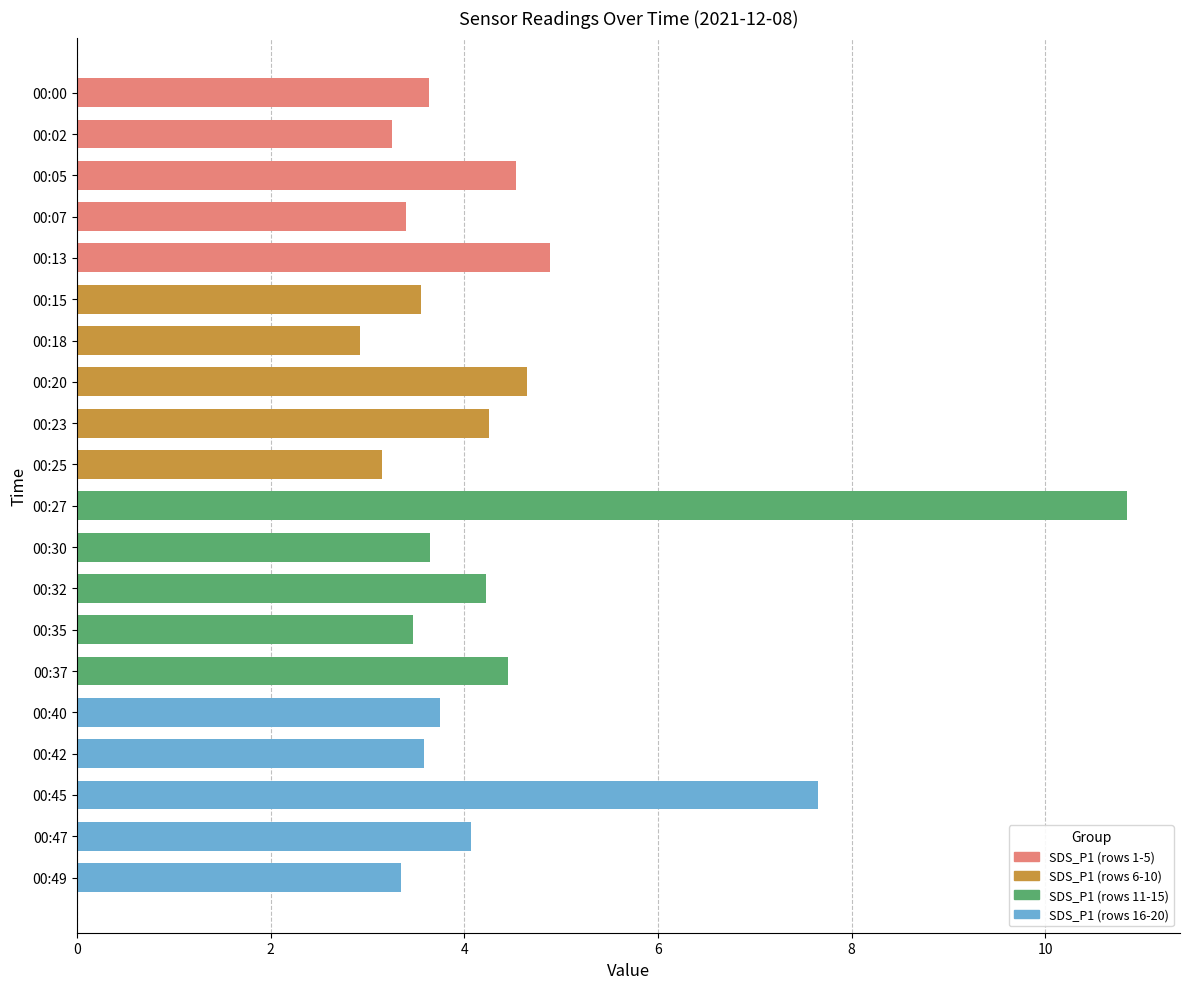

What is the difference between the maximum and second lowest values?

7.7